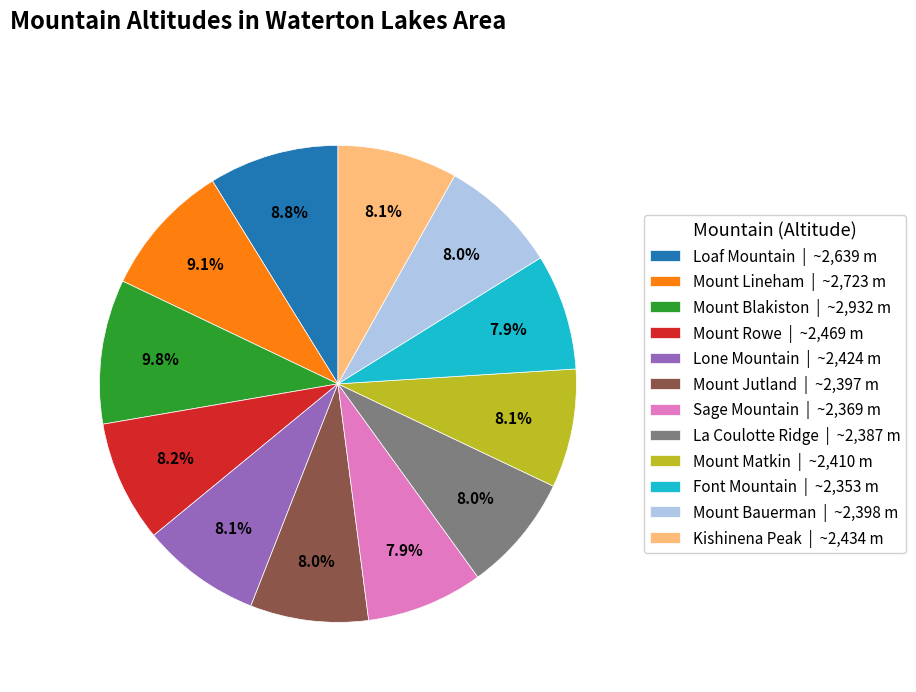

Is Sage Mountain the majority of the pie?

No